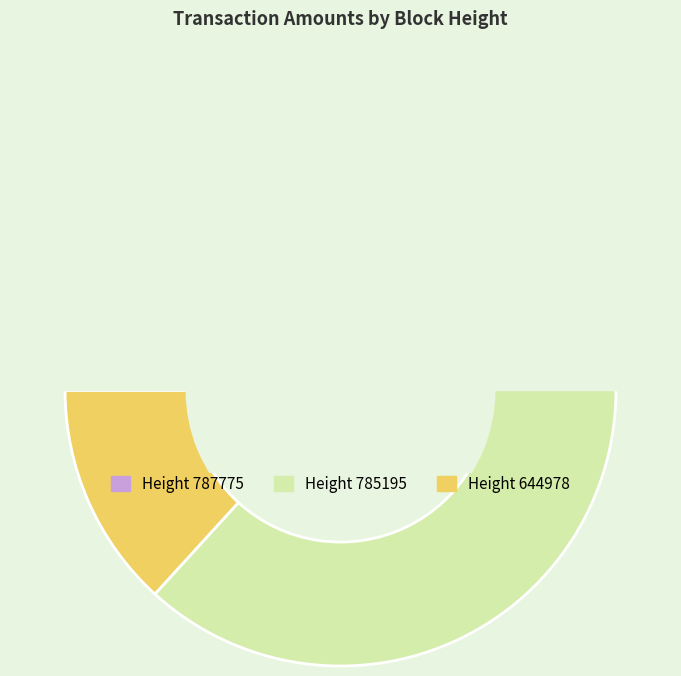

Does 787775 account for over 50% of the chart?

No